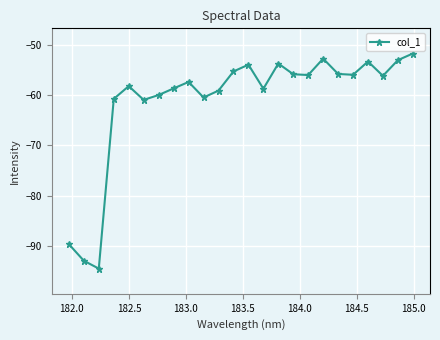

How many distinct data groups are displayed?

1